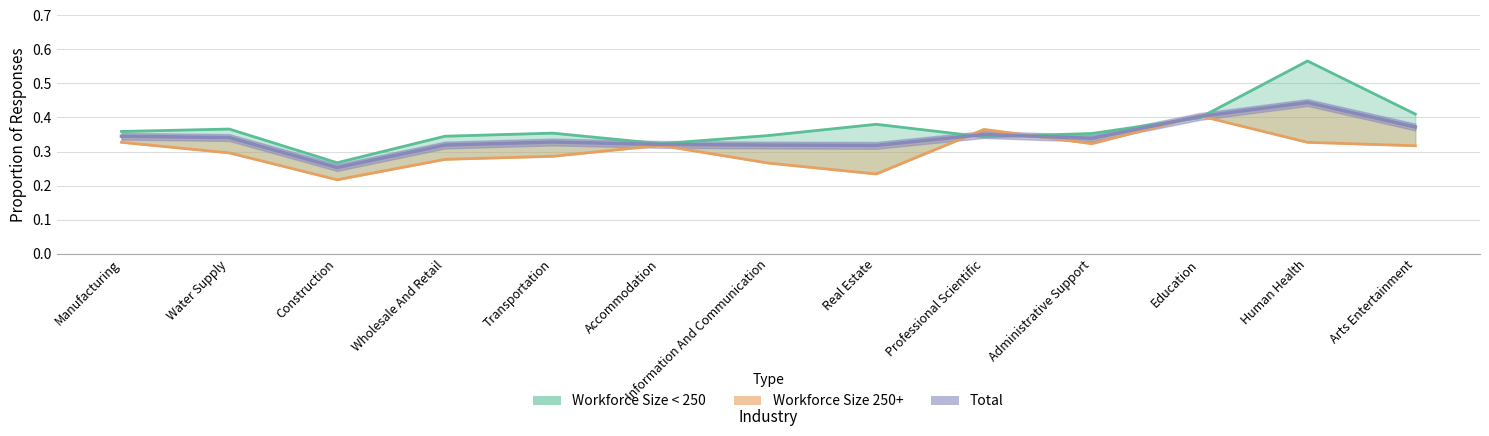

What is the sum of all Total values?

4.5